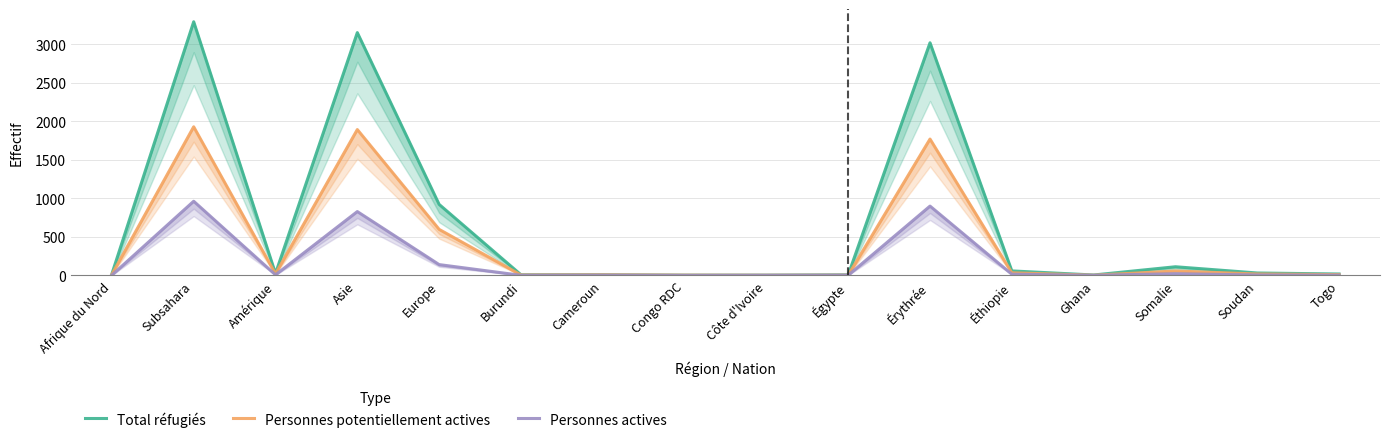

What position from the right is Égypte?

7